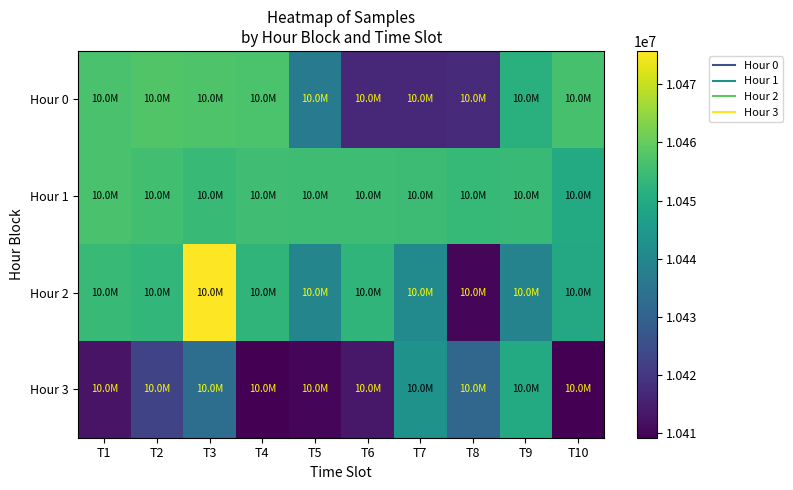

Which has a higher value, T5 or T9?

T9